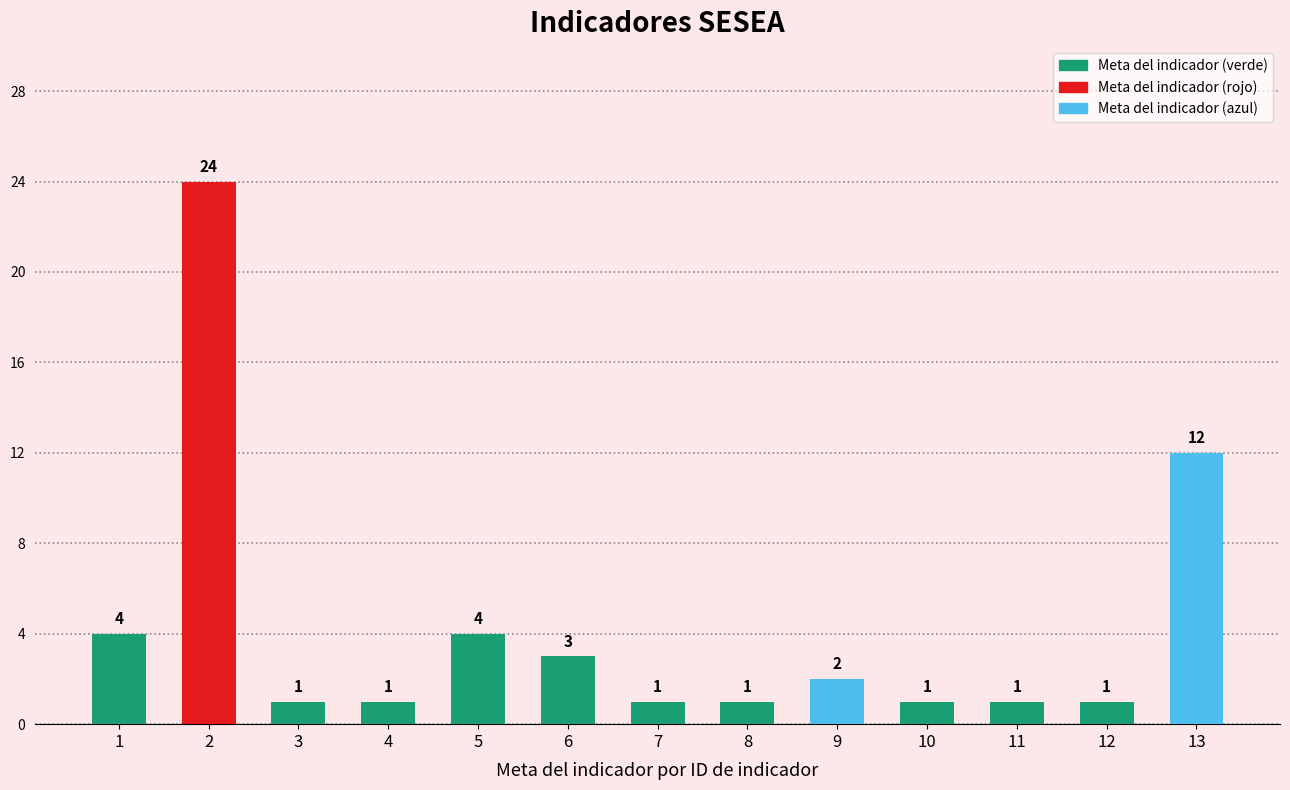

How many series are shown in this chart?

1